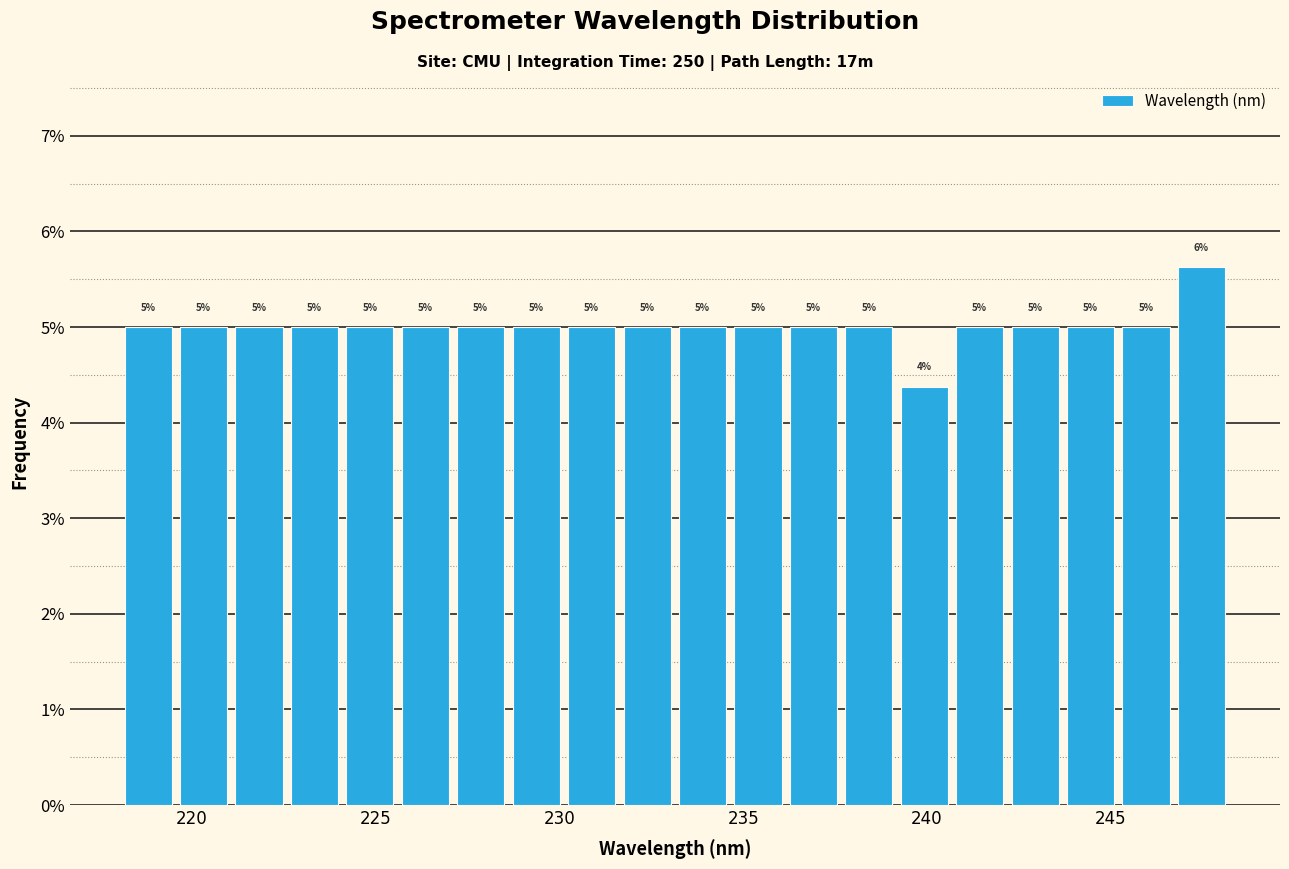

Read against the x-axis, roughly where is the centre of the tallest bar?

247.5